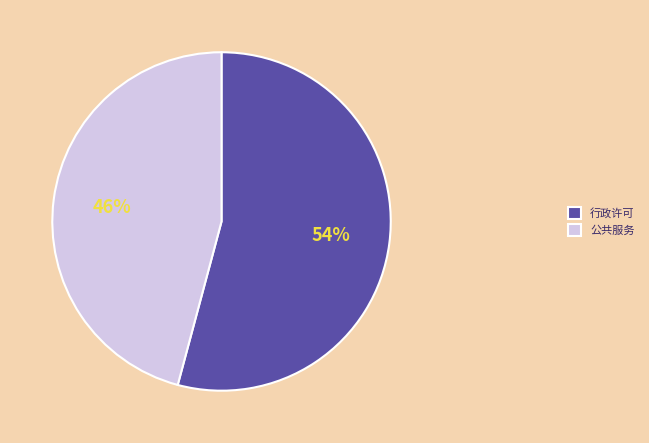

Which category has the smallest portion of the pie?

公共服务